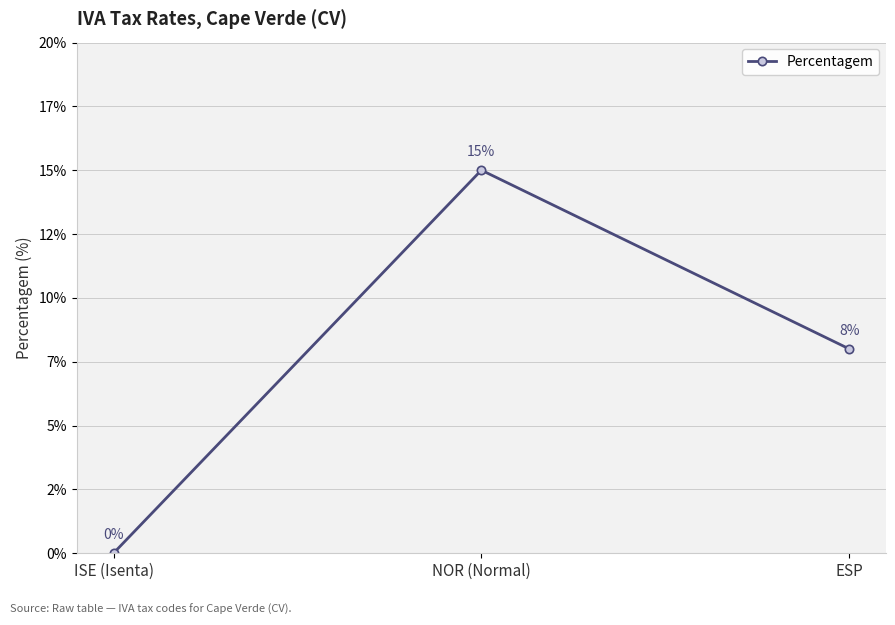

The chart shows a value of 15 at NOR (Normal). True or false?

True